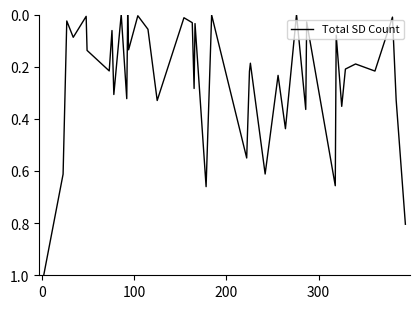

What is the maximum value shown in the chart?

1.0